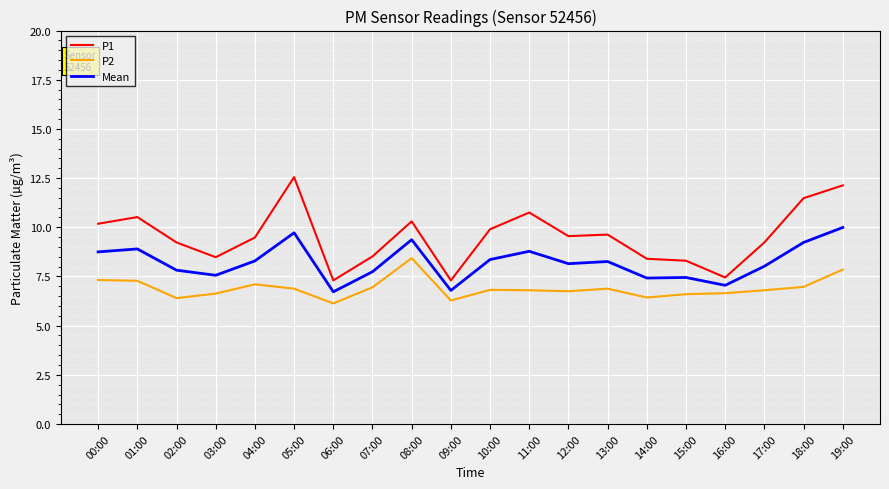

What is the average value of the P2 series?

6.9